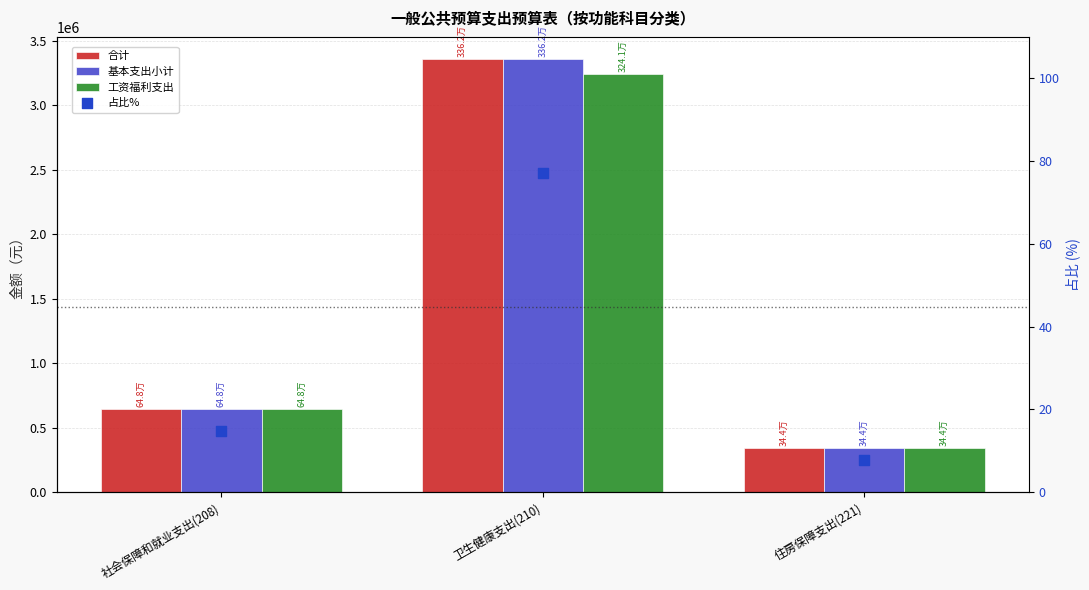

Is the value of 工资福利支出 at 住房保障支出(221) greater than the value of 占比% at 卫生健康支出(210)?

Yes